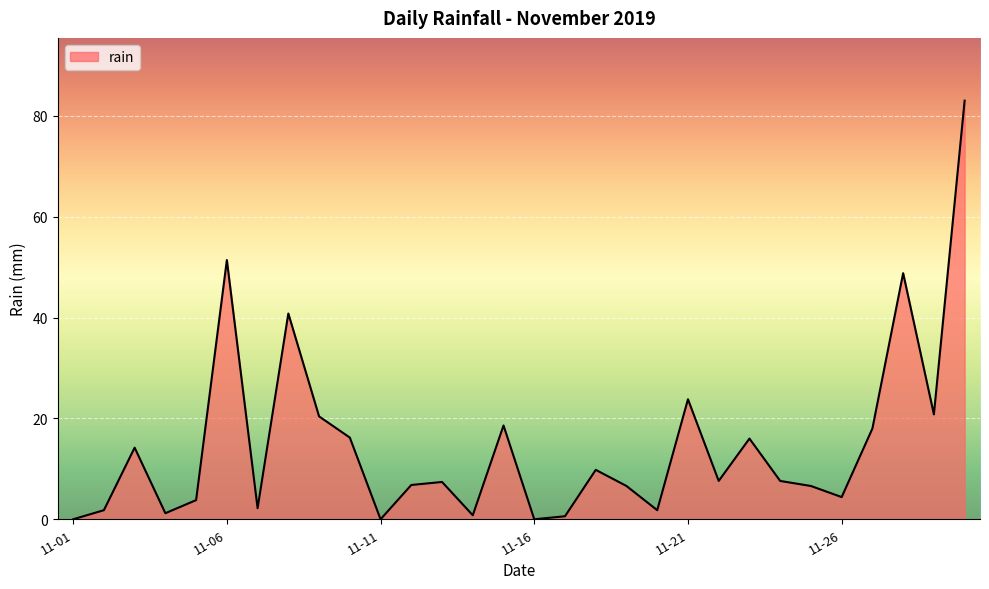

How many lines are shown in the chart?

1